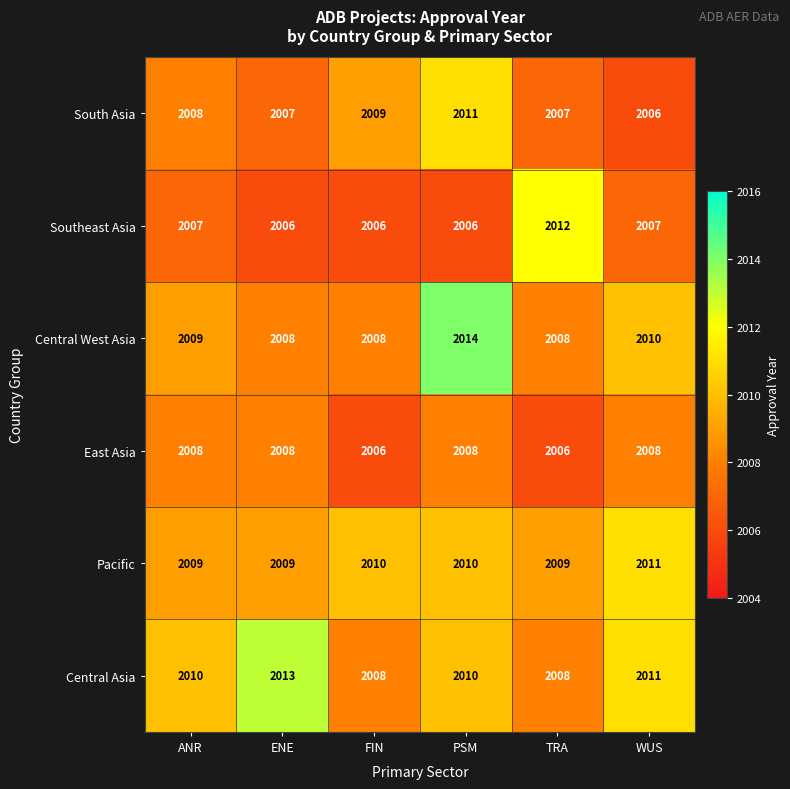

What is the spread (max minus min) of values at WUS?

5